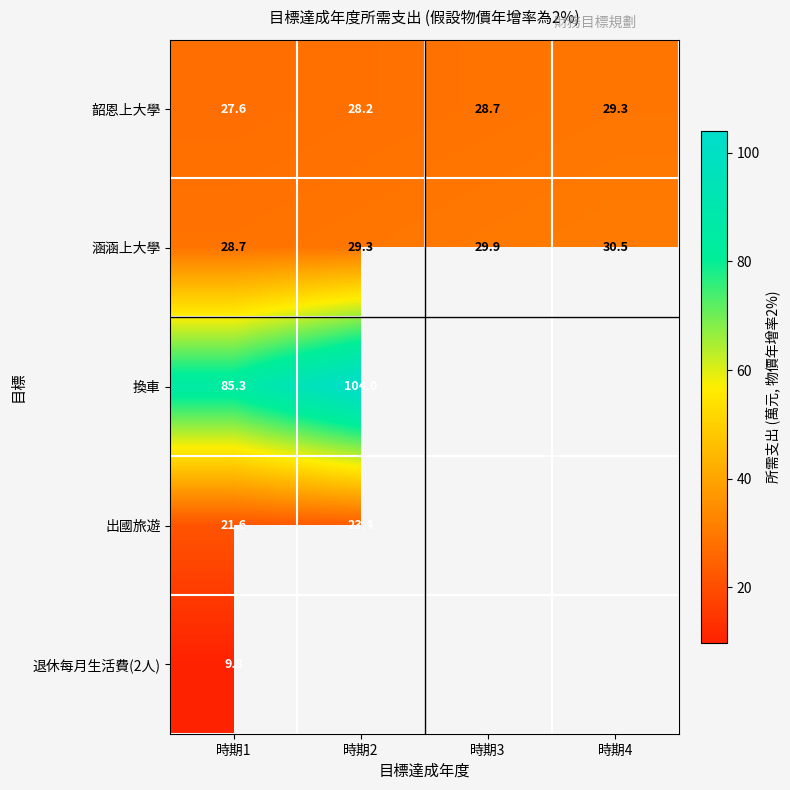

How many series are shown in this chart?

5